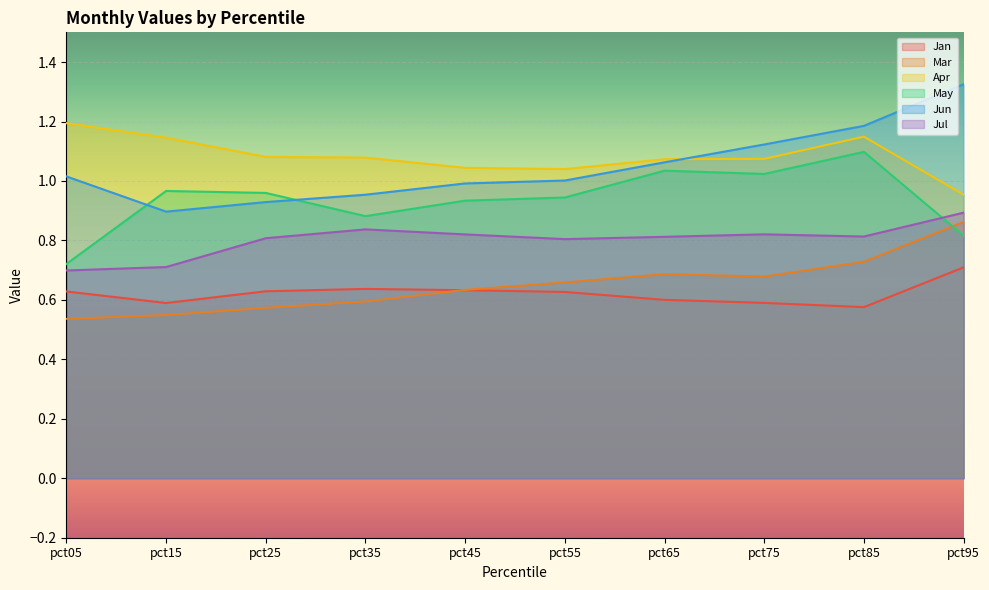

The value of May at pct45 is 1.2. True or false?

False